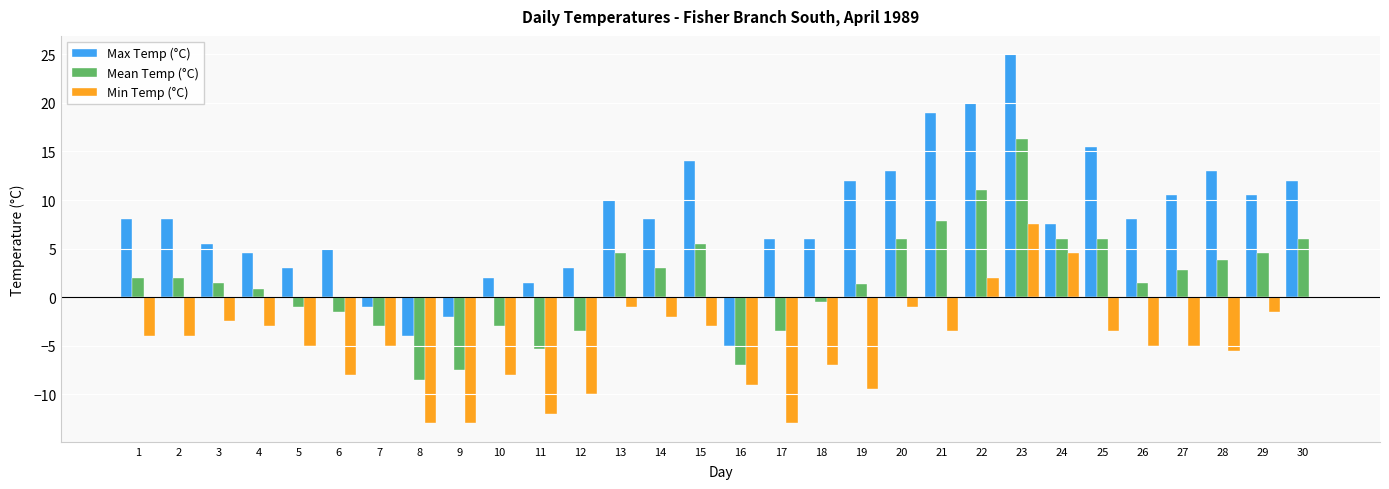

Reading left to right, extract all data points from this chart.

Max Temp (°C): 8.0	8.0	5.5	4.5	3.0	5.0	-1.0	-4.0	-2.0	2.0	1.5	3.0	10.0	8.0	14.0	-5.0	6.0	6.0	12.0	13.0	19.0	20.0	25.0	7.5	15.5	8.0	10.5	13.0	10.5	12.0
Mean Temp (°C): 2.0	2.0	1.5	0.8	-1.0	-1.5	-3.0	-8.5	-7.5	-3.0	-5.3	-3.5	4.5	3.0	5.5	-7.0	-3.5	-0.5	1.3	6.0	7.8	11.0	16.3	6.0	6.0	1.5	2.8	3.8	4.5	6.0
Min Temp (°C): -4.0	-4.0	-2.5	-3.0	-5.0	-8.0	-5.0	-13.0	-13.0	-8.0	-12.0	-10.0	-1.0	-2.0	-3.0	-9.0	-13.0	-7.0	-9.5	-1.0	-3.5	2.0	7.5	4.5	-3.5	-5.0	-5.0	-5.5	-1.5	0.0